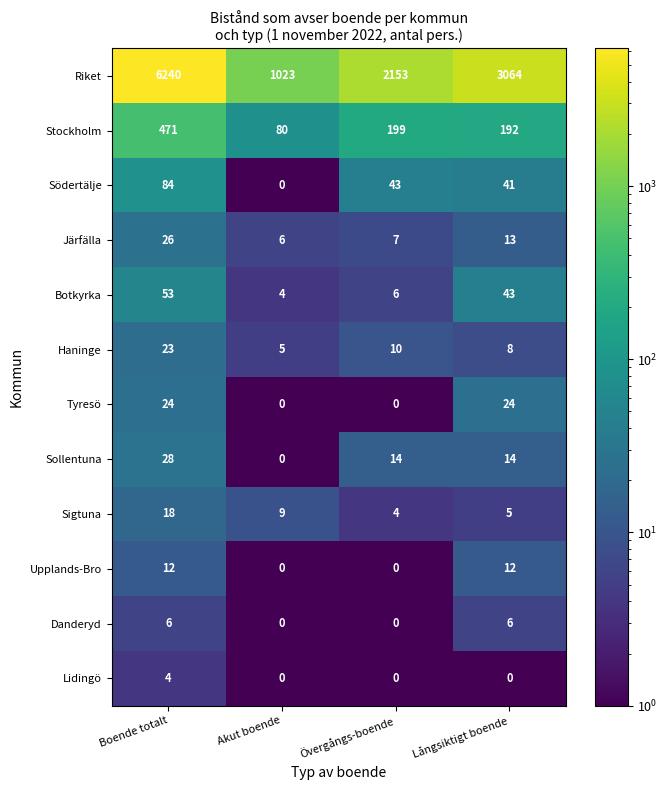

What is the average value of the Upplands-Bro series?

6